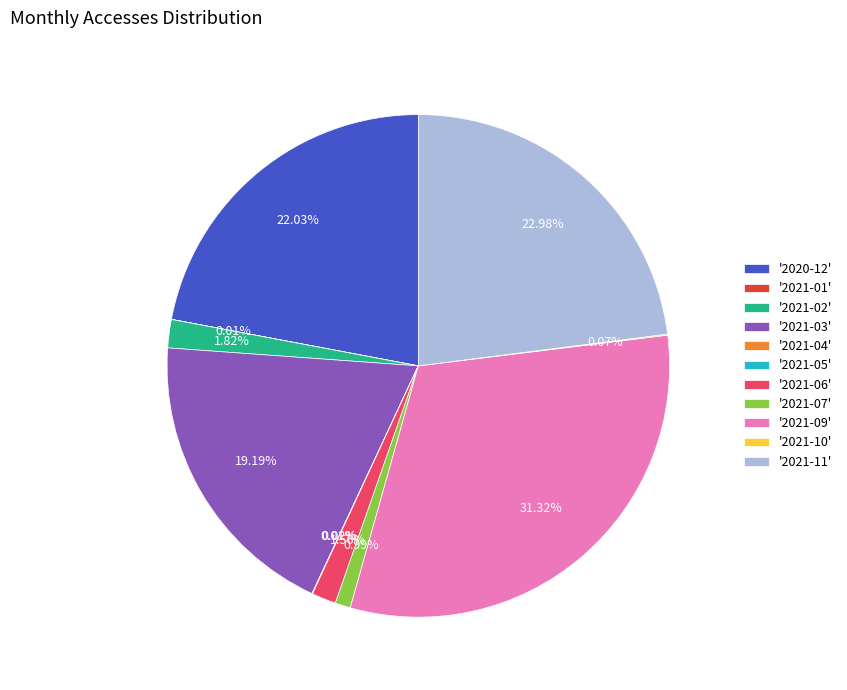

Does '2021-02' represent more than half of the total?

No